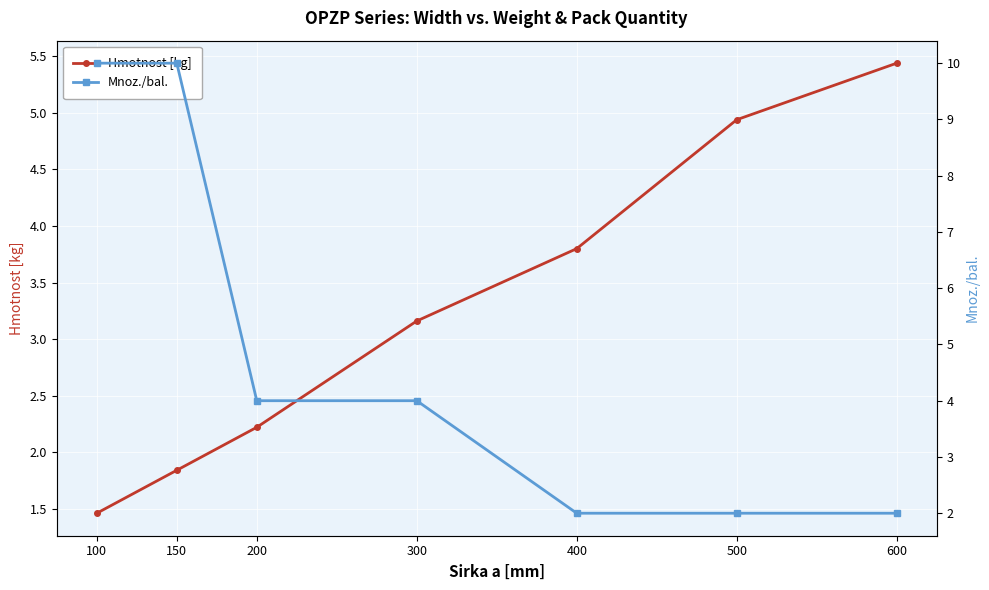

What is the sum of all Mnoz./bal. values?

34.0